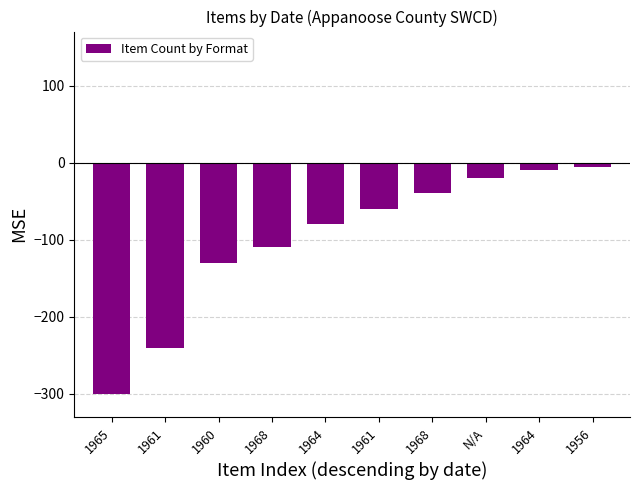

List the labels in order of value, largest first.

1956, 1964, N/A, 1968, 1961, 1964, 1968, 1960, 1961, 1965